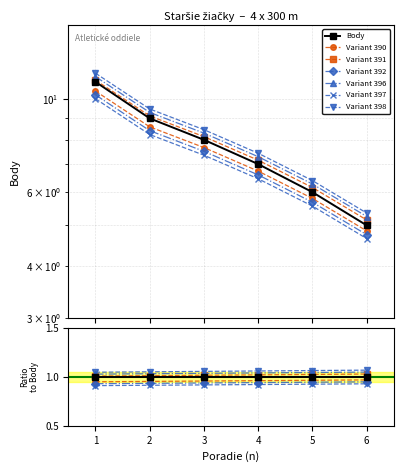

At which label is the value closest to 8?

3